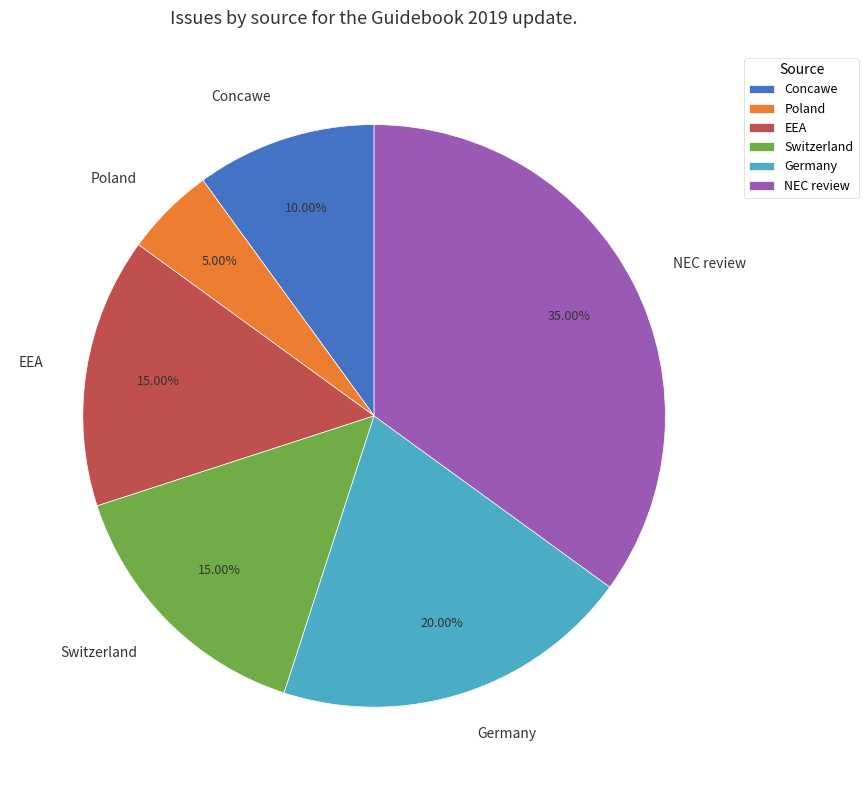

Is Germany the majority of the pie?

No